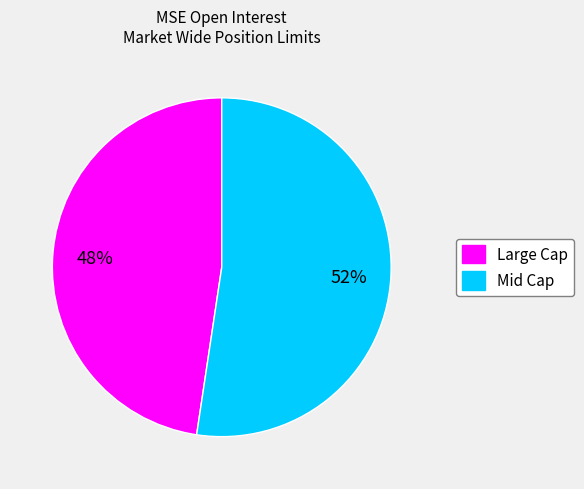

To the nearest percent, what is the average slice percentage?

50%